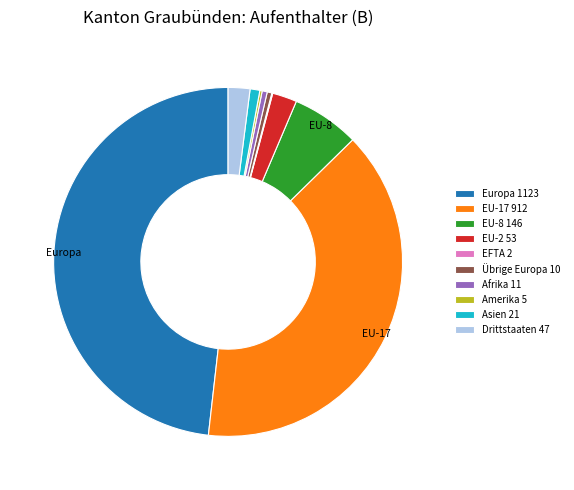

Is there any slice that represents more than half of the pie?

No